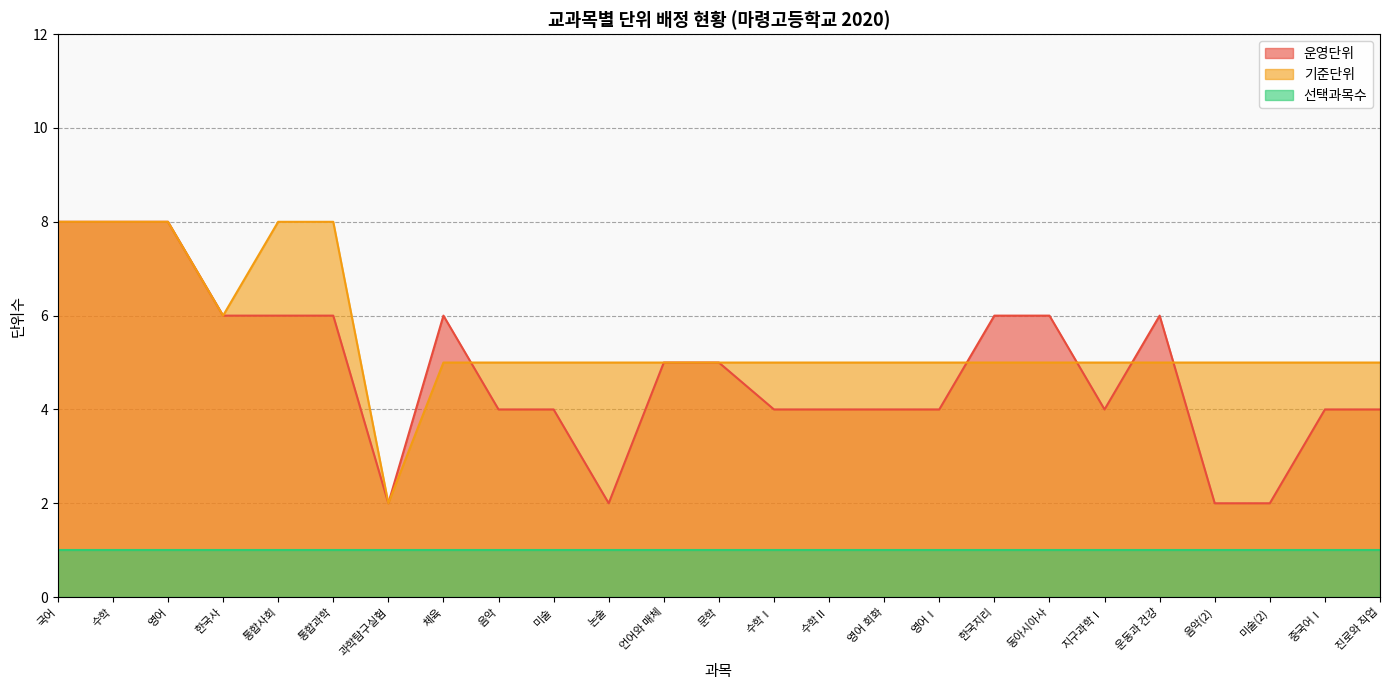

How many lines are shown in the chart?

3